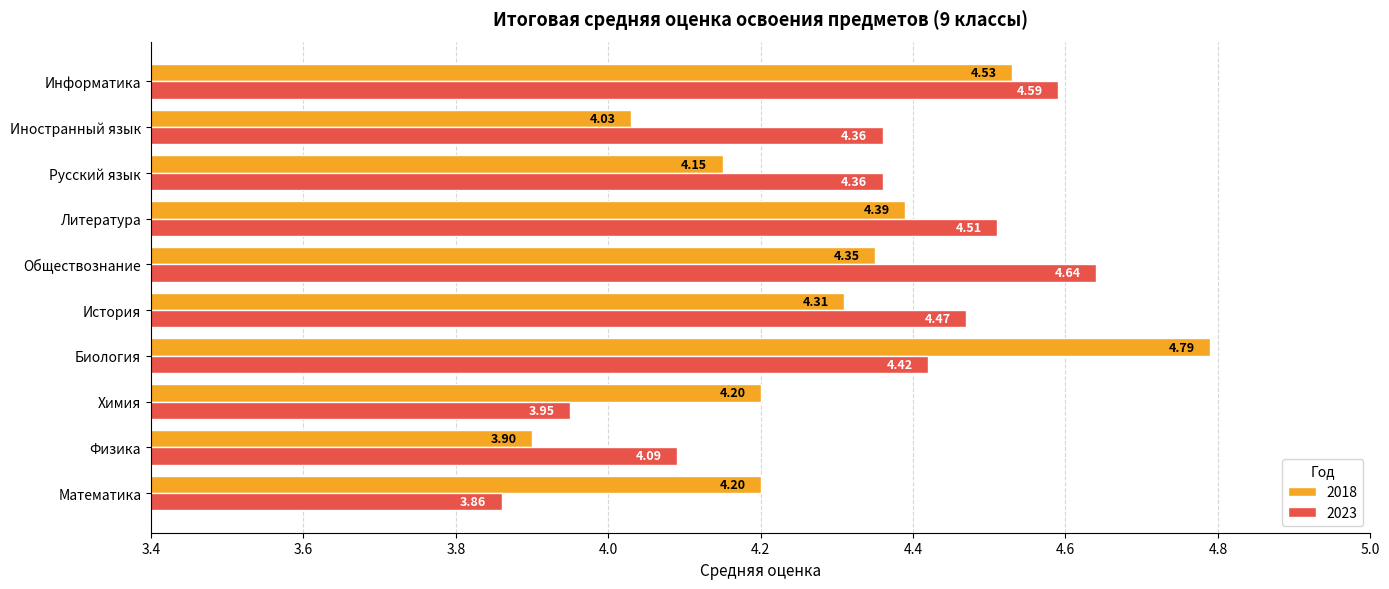

What is the total value across all series at Биология?

9.2